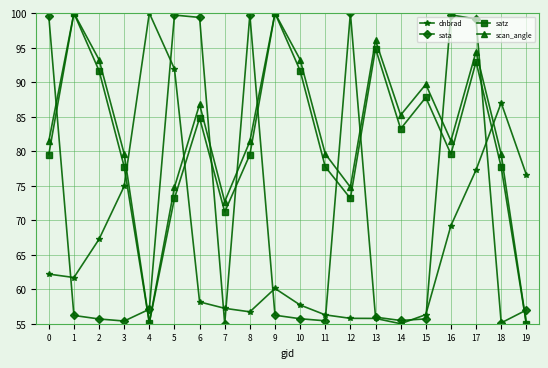

How many lines are shown in the chart?

4